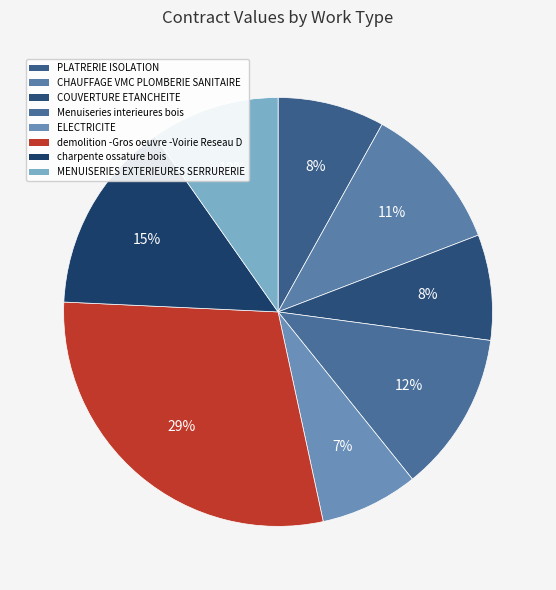

To the nearest percent, what is the combined percentage of ELECTRICITE and PLATRERIE ISOLATION?

15%